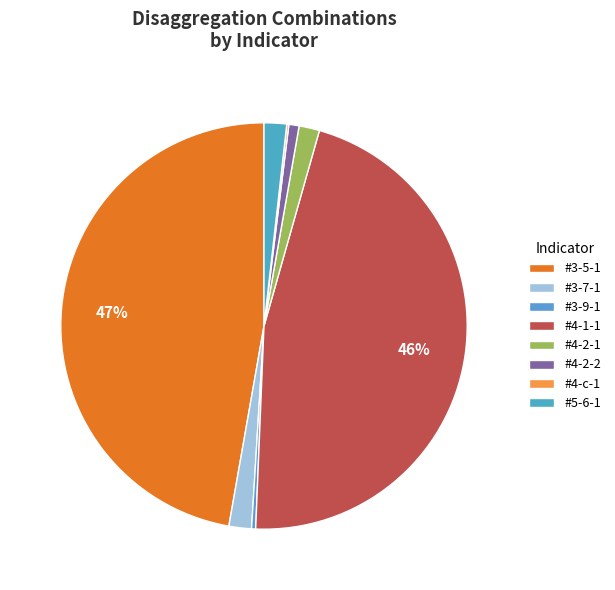

To the nearest percent, what is the combined percentage of #3-5-1 and #5-6-1?

49%